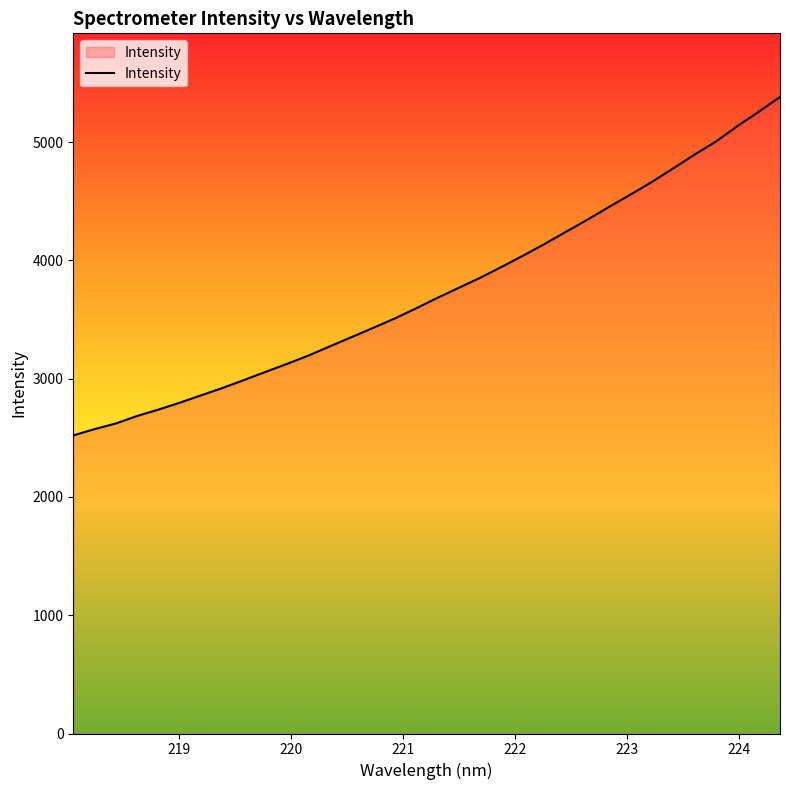

What is the difference between the maximum and minimum values?

2861.3